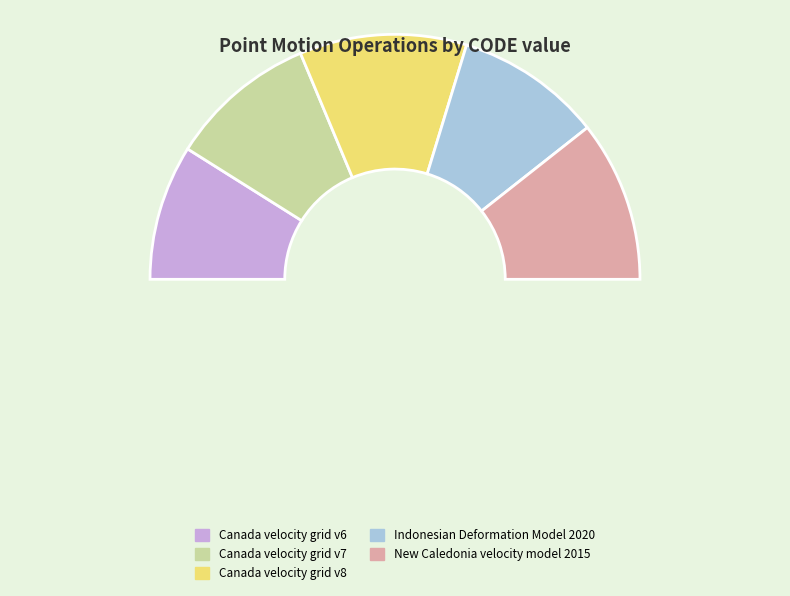

Does any single category account for the majority?

No